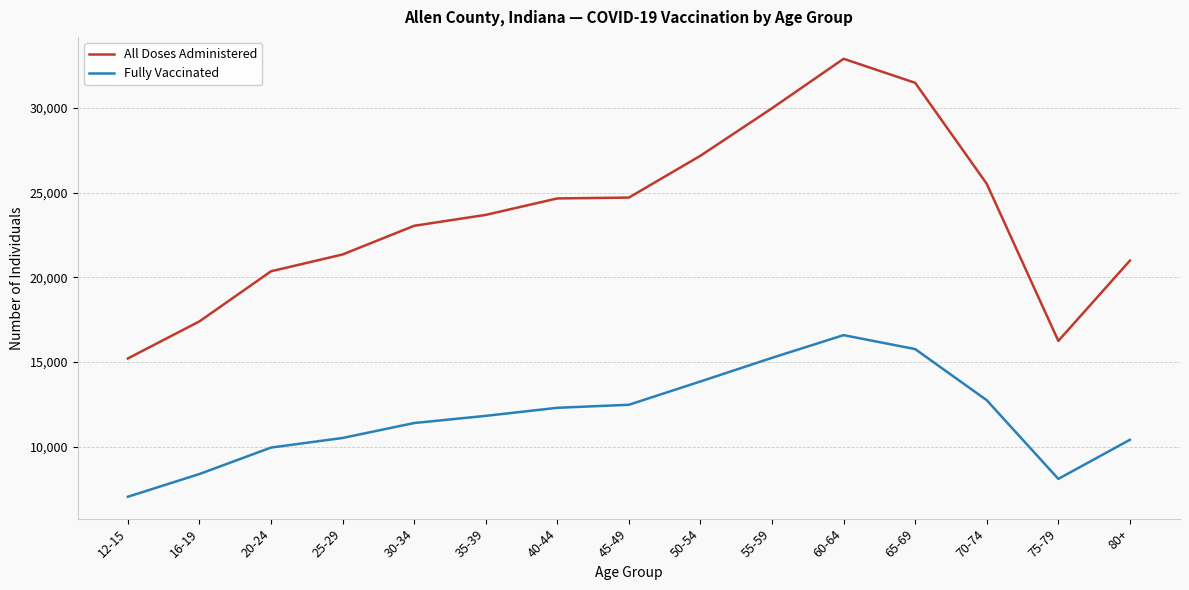

How many distinct data groups are displayed?

2